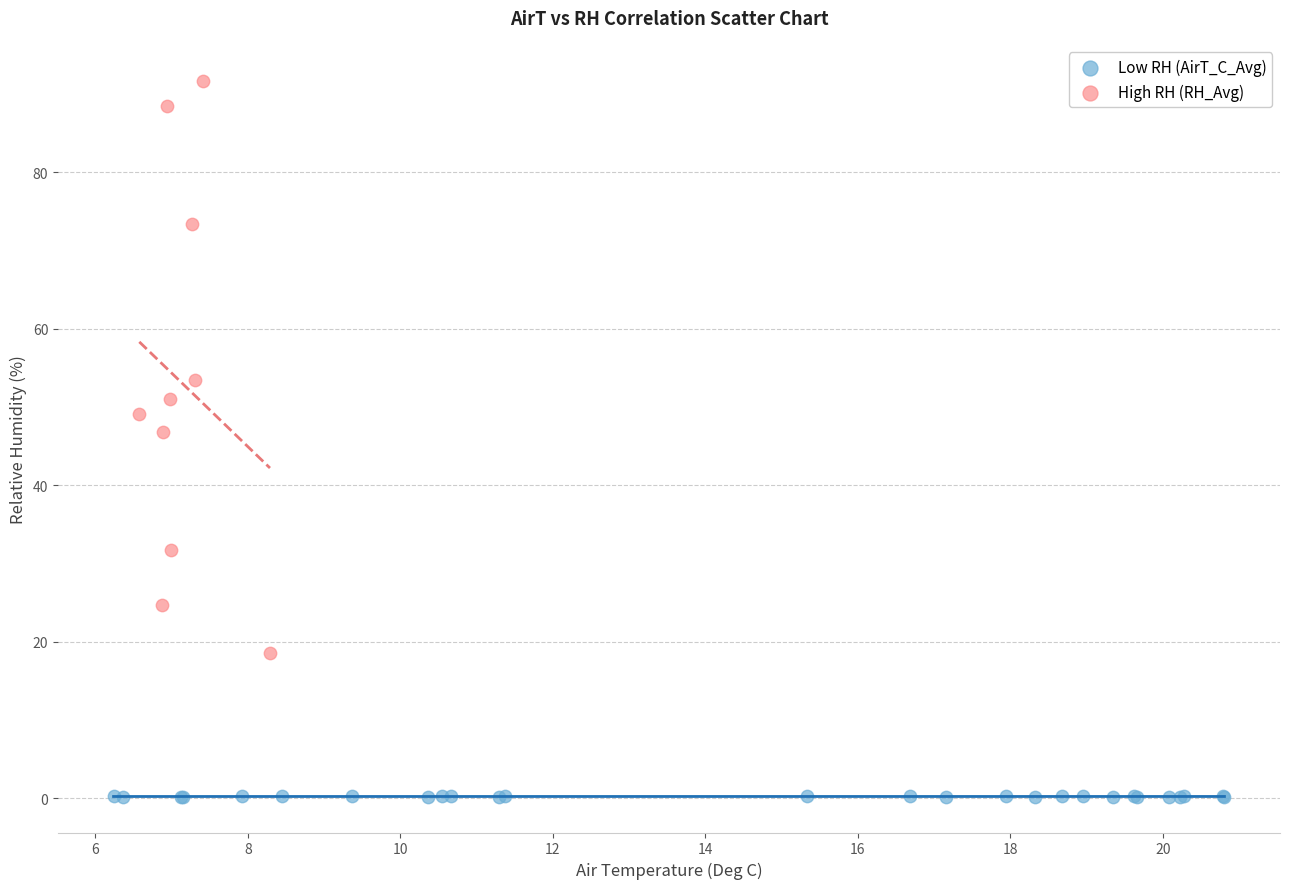

Which series reaches the maximum Y coordinate?

High RH (RH_Avg)